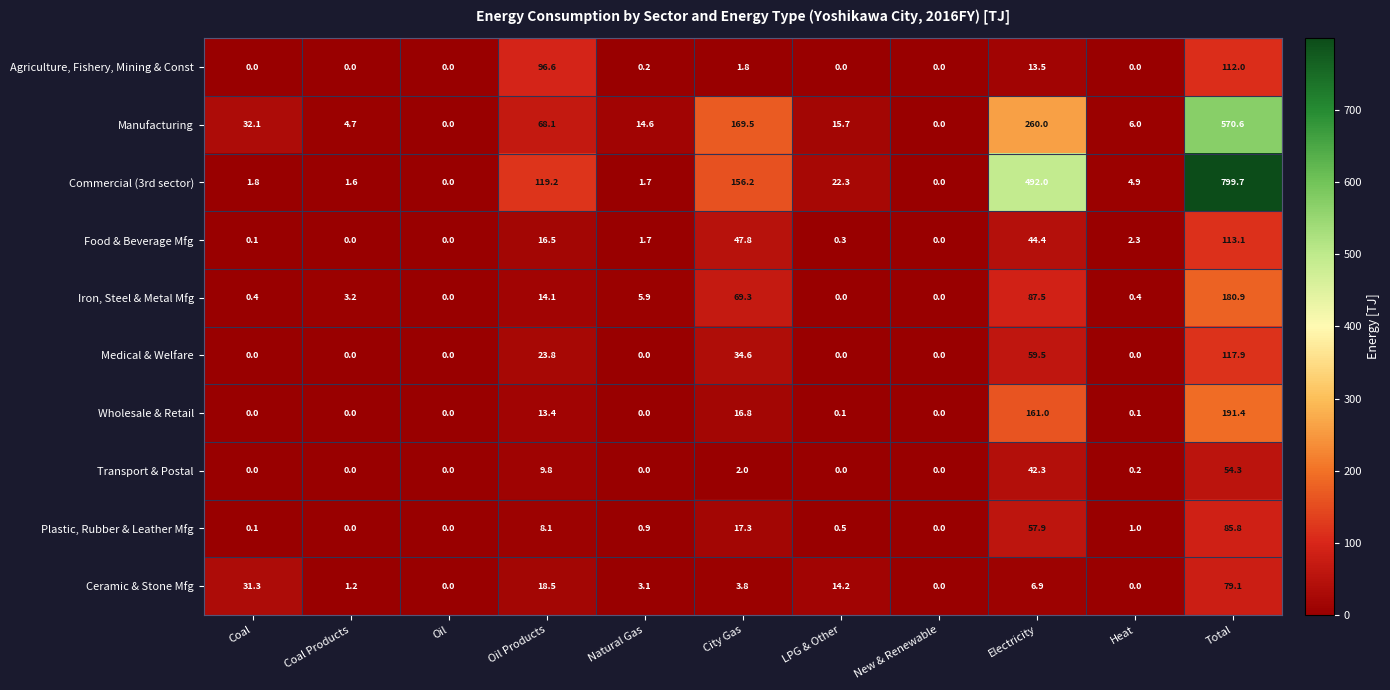

Which series changed the most between Oil and Heat?

Manufacturing